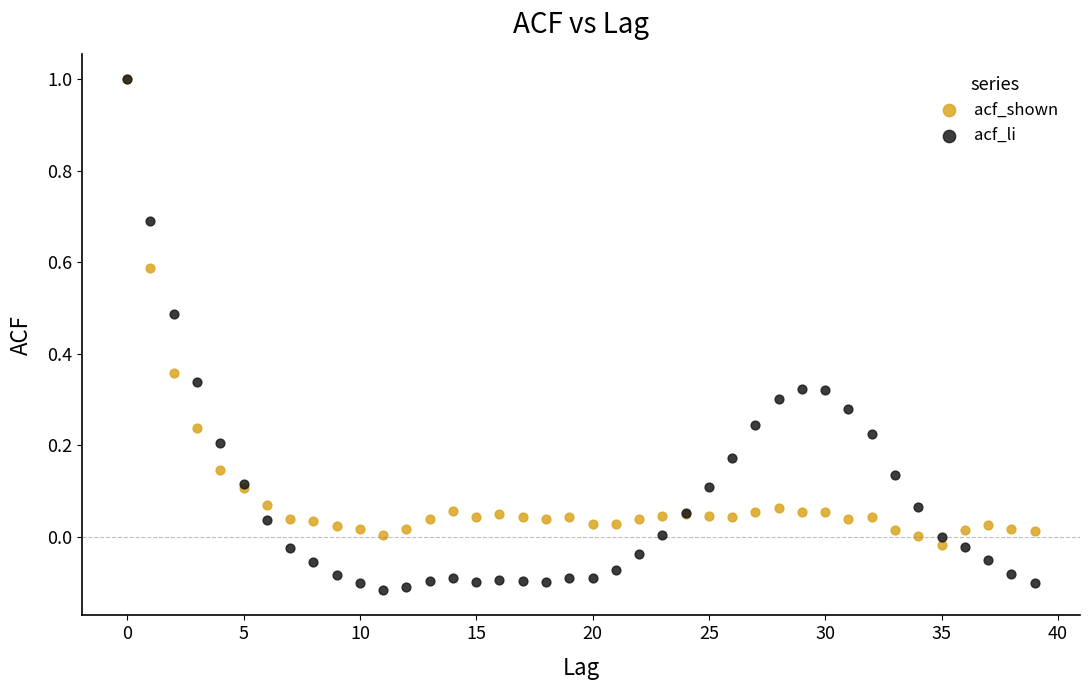

What are all the series names shown in the legend?

acf_shown, acf_li